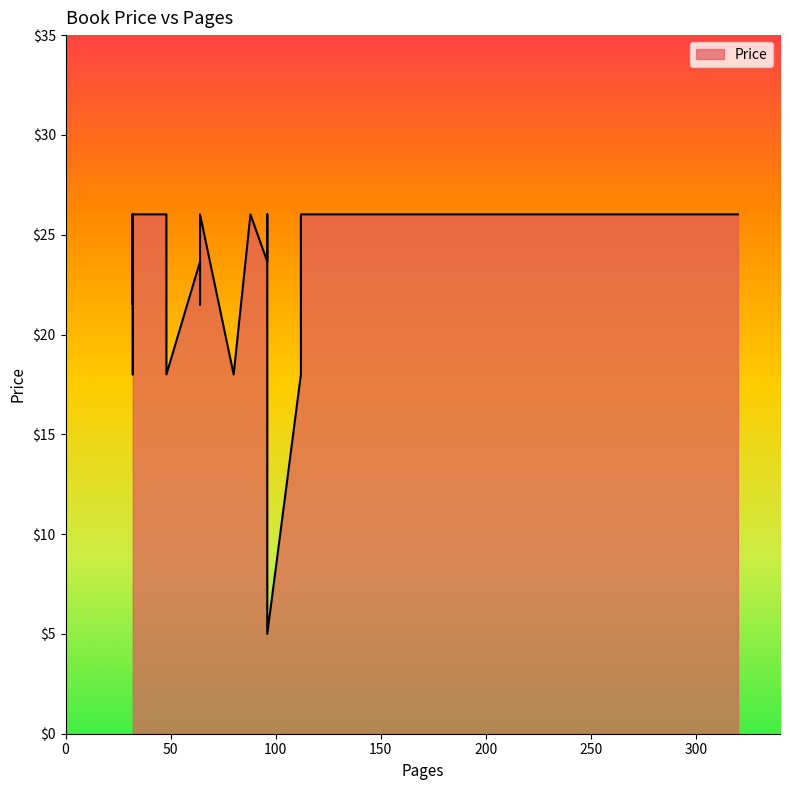

What is the change in value from 48 to 32?

-4.5